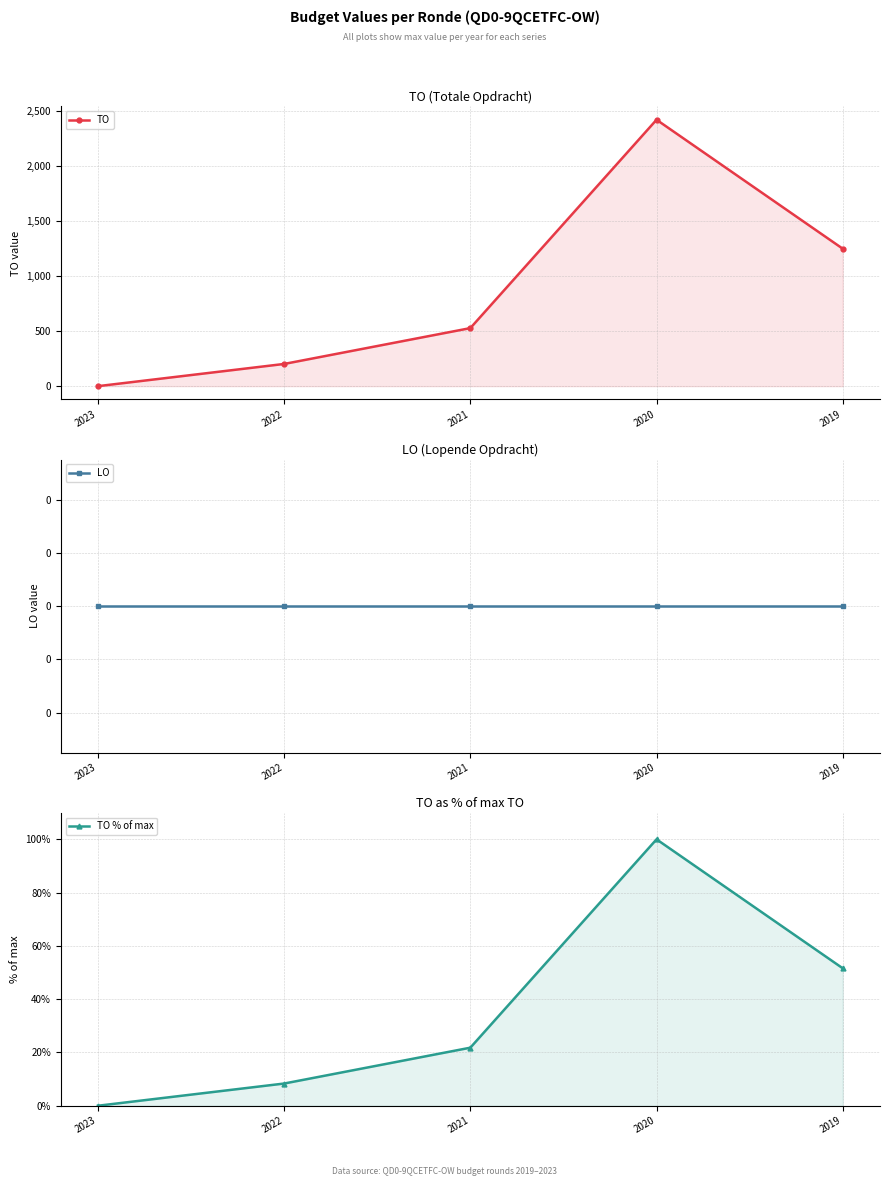

True or false: TO and LO intersect in this chart.

False